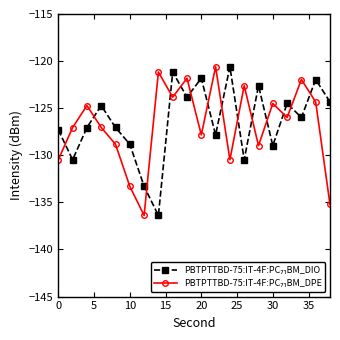

At how many categories does at least one series exceed -134?

20